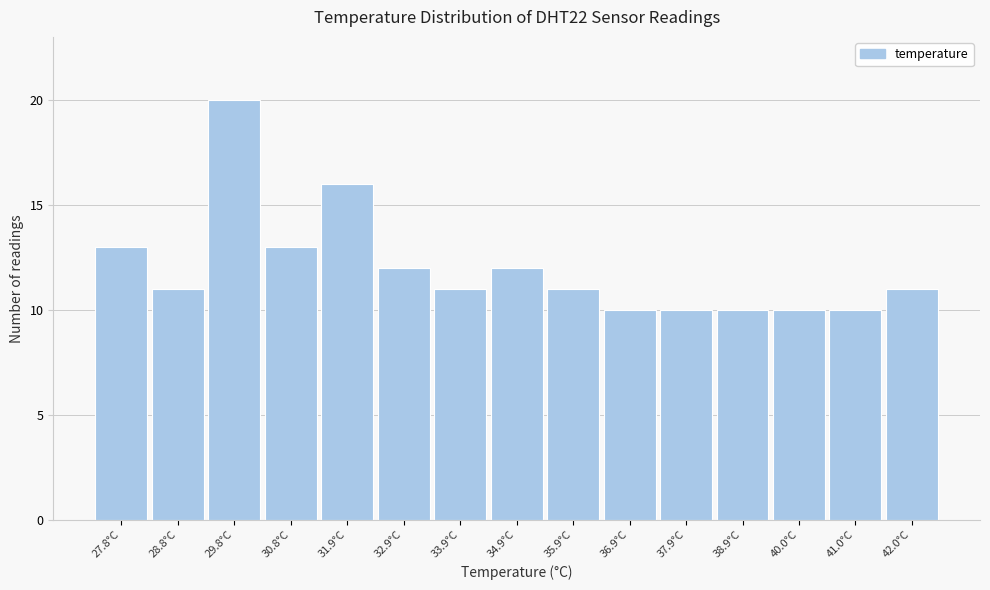

Reading right to left, extract all data points from this chart.

11	10	10	10	10	10	11	12	11	12	16	13	20	11	13